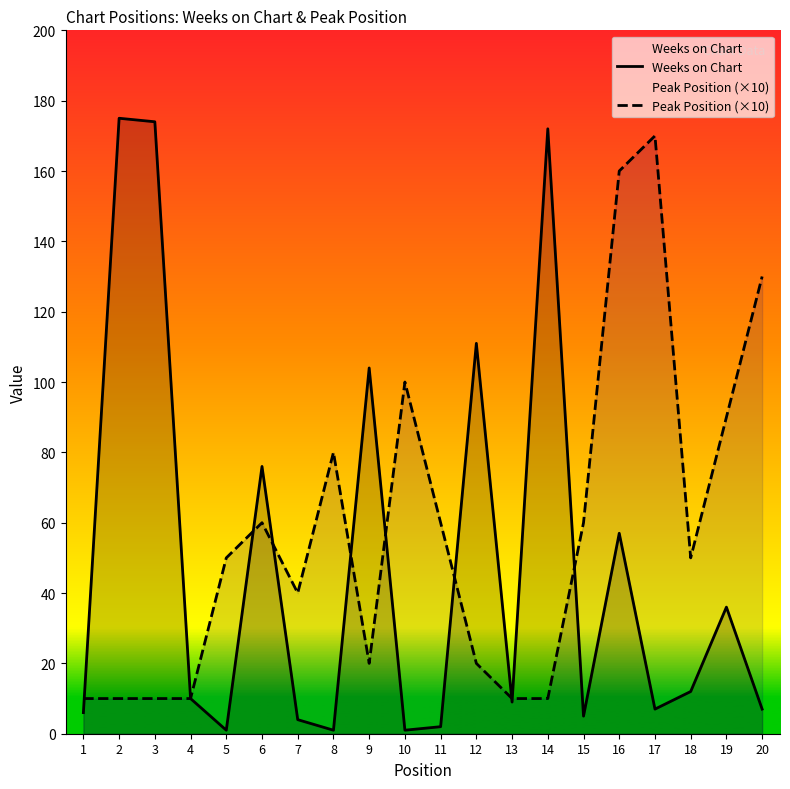

What is the highest value of the Weeks on Chart series?

175